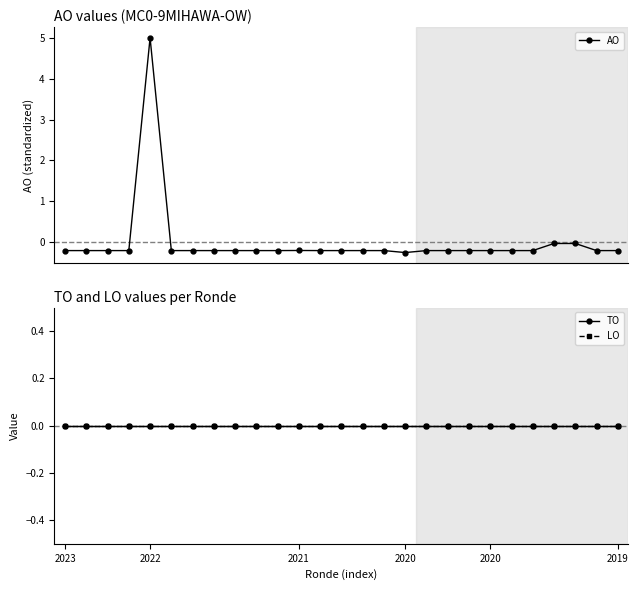

True or false: AO and LO cross at least once.

True